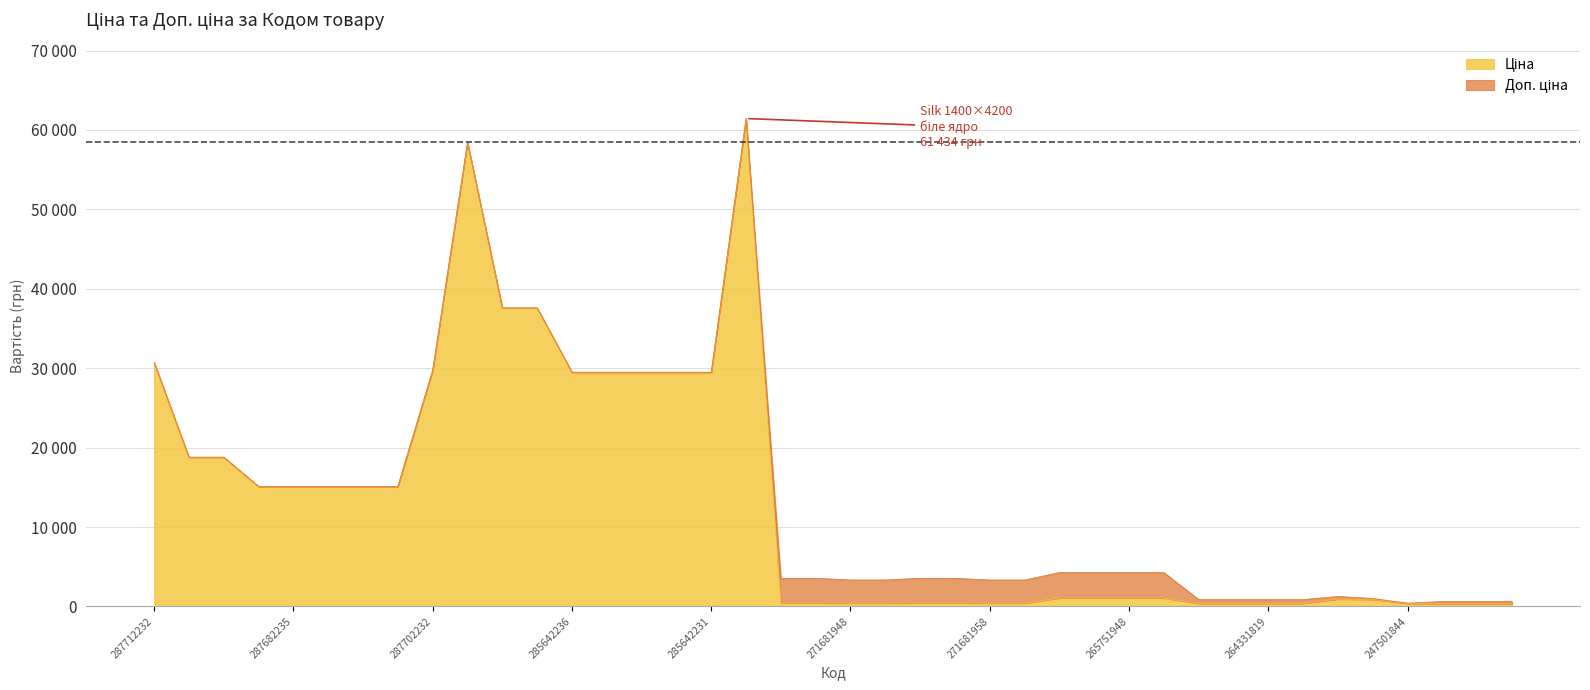

Reading right to left, list all the values displayed in this chart.

Ціна: 339.9	339.9	339.9	365.1	878.4	923.4	365.2	365.2	365.2	365.2	1067.3	1067.3	1067.3	1067.3	416.6	416.6	443.1	443.1	416.6	416.6	443.1	443.1	61434.3	29491.5	29491.5	29491.5	29491.5	29491.5	37593.6	37593.6	58426.5	29747.2	15120.0	15120.0	15120.0	15120.0	15120.0	18796.8	18796.8	30717.1
Доп. ціна: 623.0	623.0	623.0	418.0	1006.6	1263.2	868.0	868.0	868.0	868.0	4269.4	4269.4	4269.4	4269.4	3332.5	3332.5	3545.0	3545.0	3332.5	3332.5	3545.0	3545.0	61434.3	29491.5	29491.5	29491.5	29491.5	29491.5	37593.6	37593.6	58426.5	29747.2	15120.0	15120.0	15120.0	15120.0	15120.0	18796.8	18796.8	30717.1